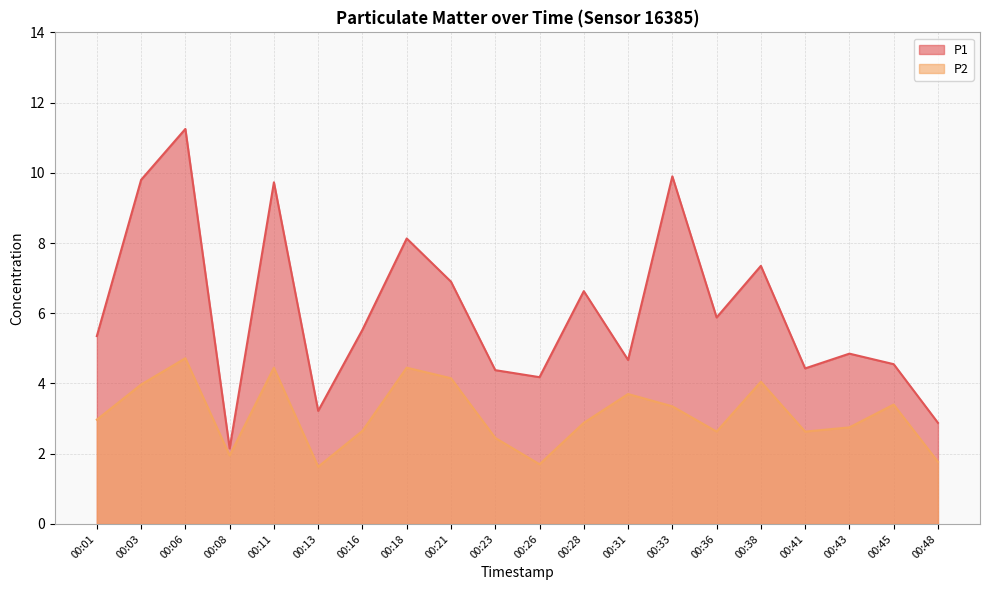

At how many categories does at least one series exceed 6?

8